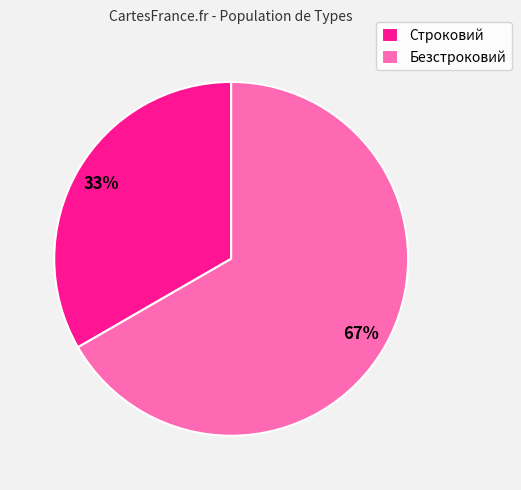

What percentage is the Безстроковий slice, to the nearest percent?

67%